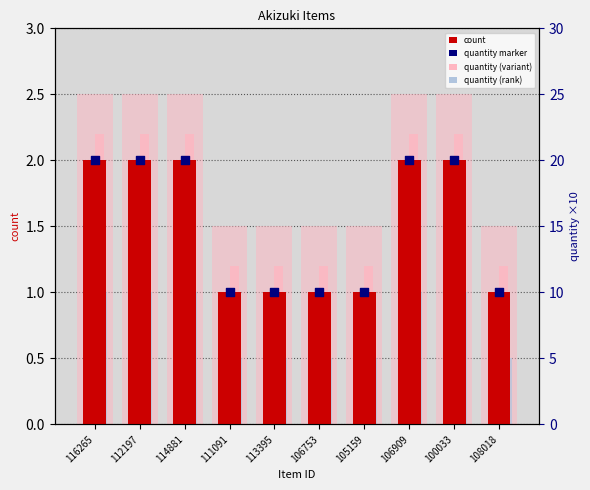

At which category is the sum across all series the highest?

116265